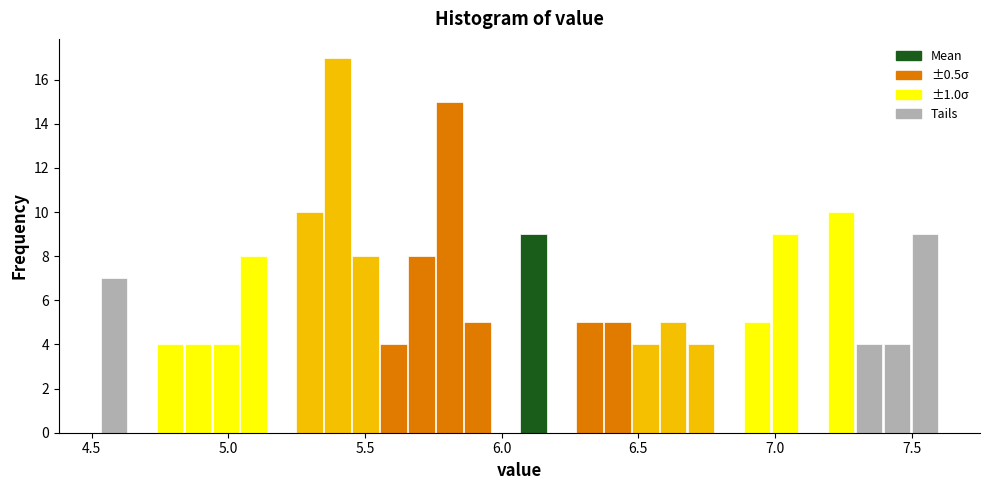

Read against the x-axis, roughly where is the centre of the tallest bar?

5.40